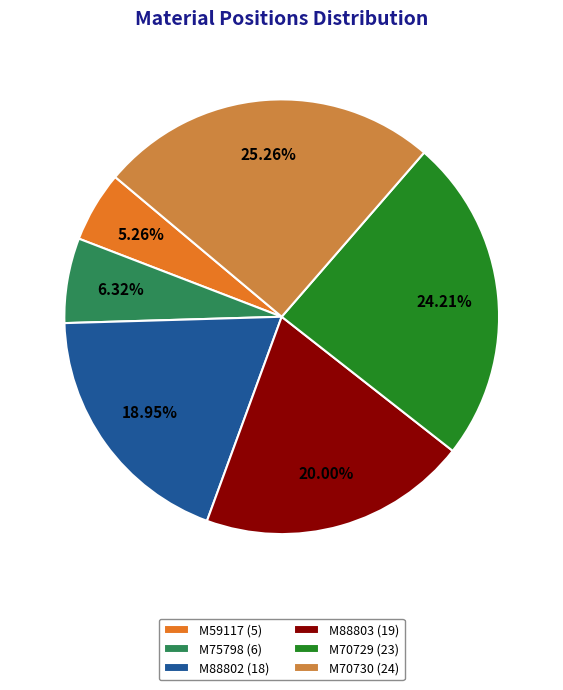

Combined, what portion of the pie is M88803 and M75798?

26.3%